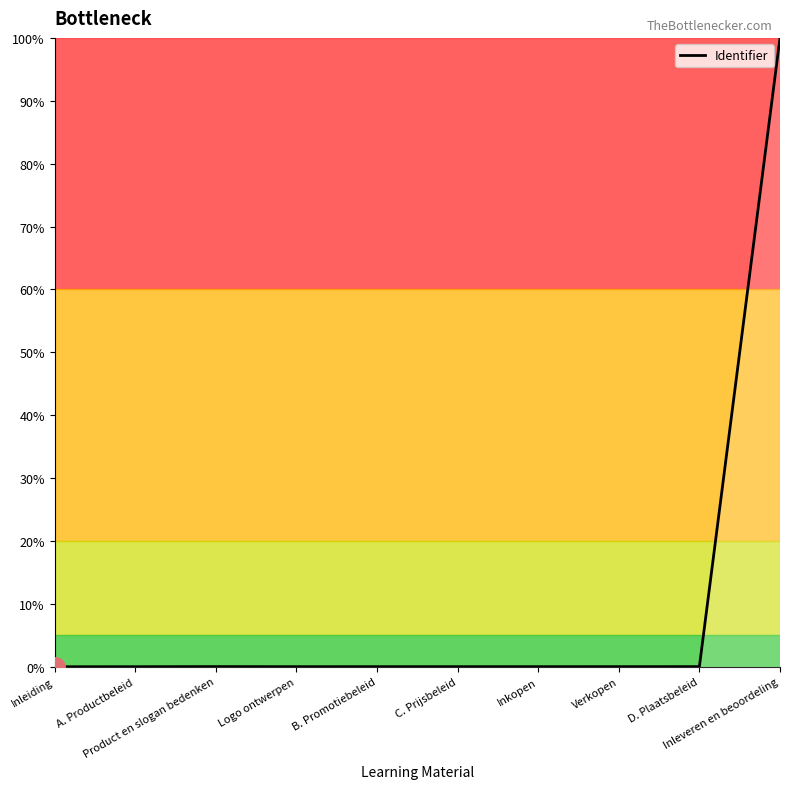

What is the maximum value shown in the chart?

100.0